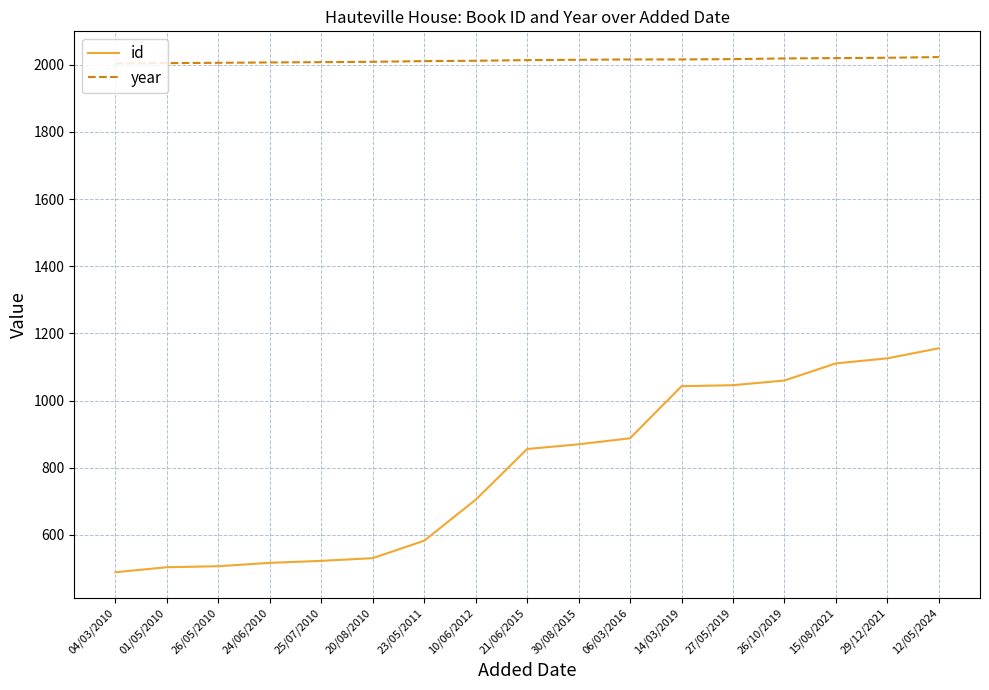

Does the chart have visible grid lines?

Yes